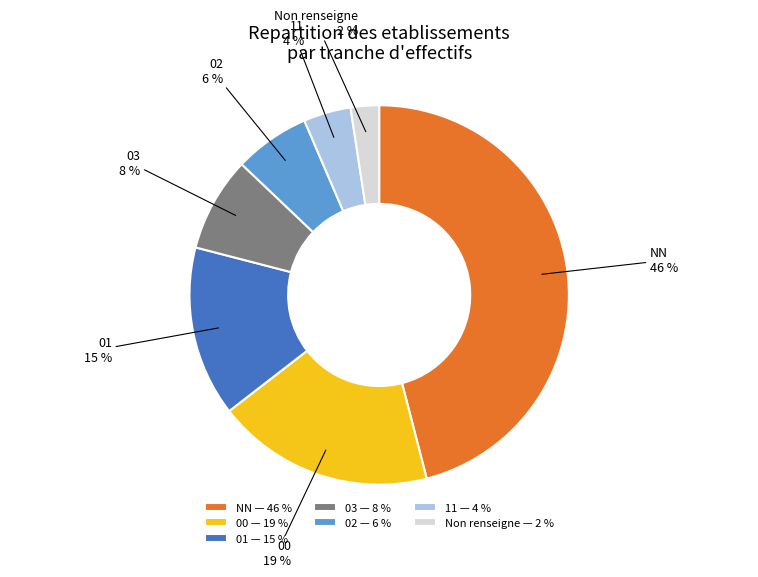

Do 11 — 4 % and 00 — 19 % together represent more than half of the pie?

No